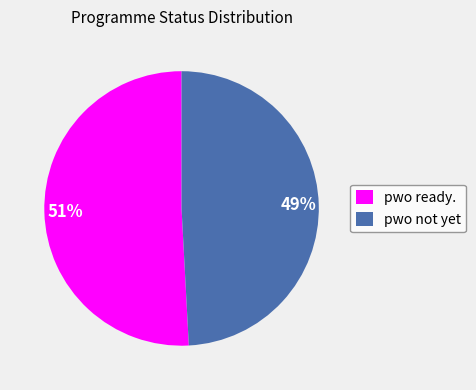

Is the sum of pwo not yet and pwo ready. greater than half?

Yes